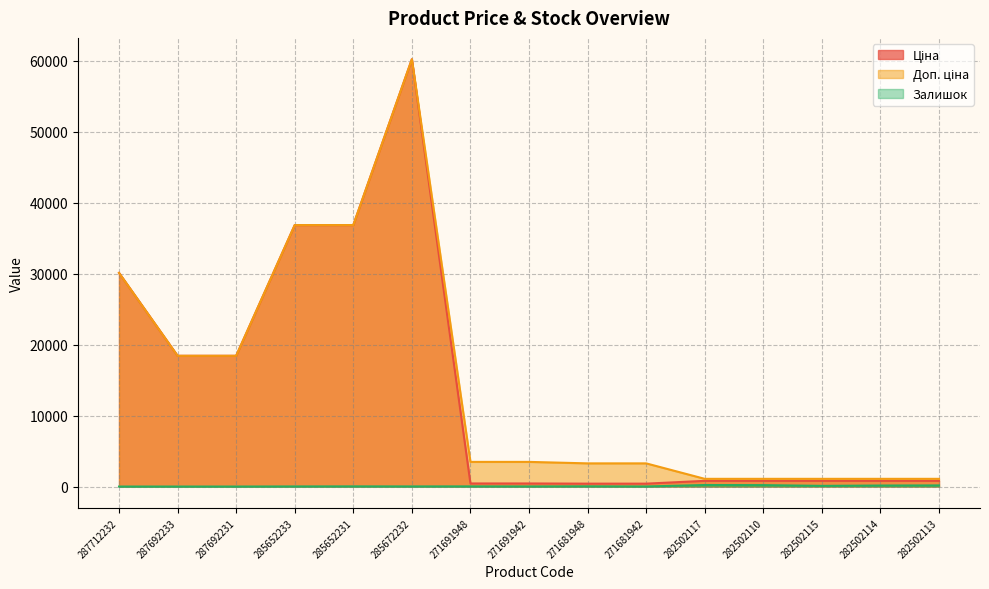

Which series has the widest spread of values?

Ціна